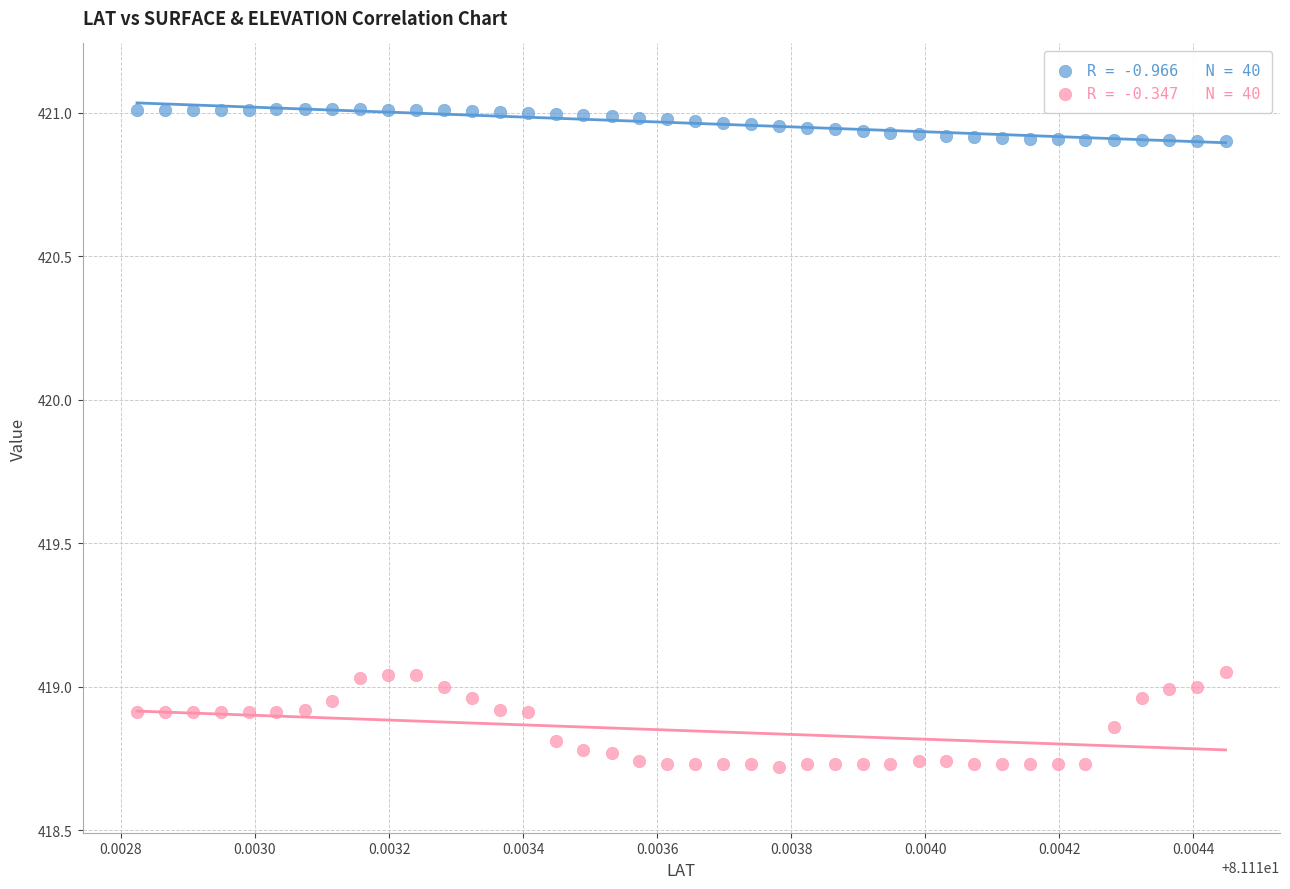

Across all data points, what is the range of Y values (max minus min)?

2.3